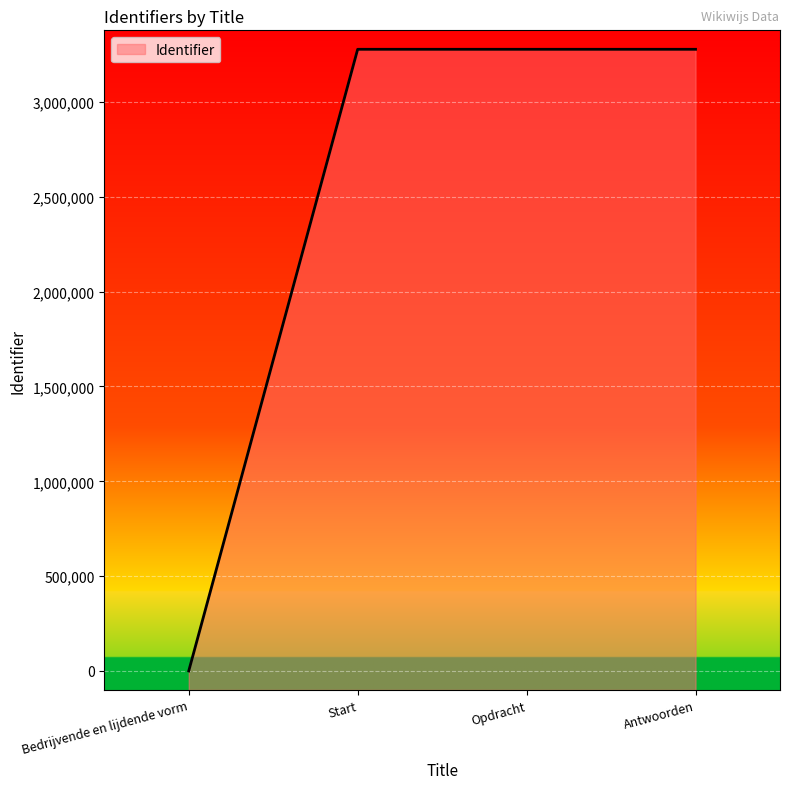

Reading left to right, list all the values displayed in this chart.

Bedrijvende en lijdende vorm=0	Start=3277997	Opdracht=3278000	Antwoorden=3278001